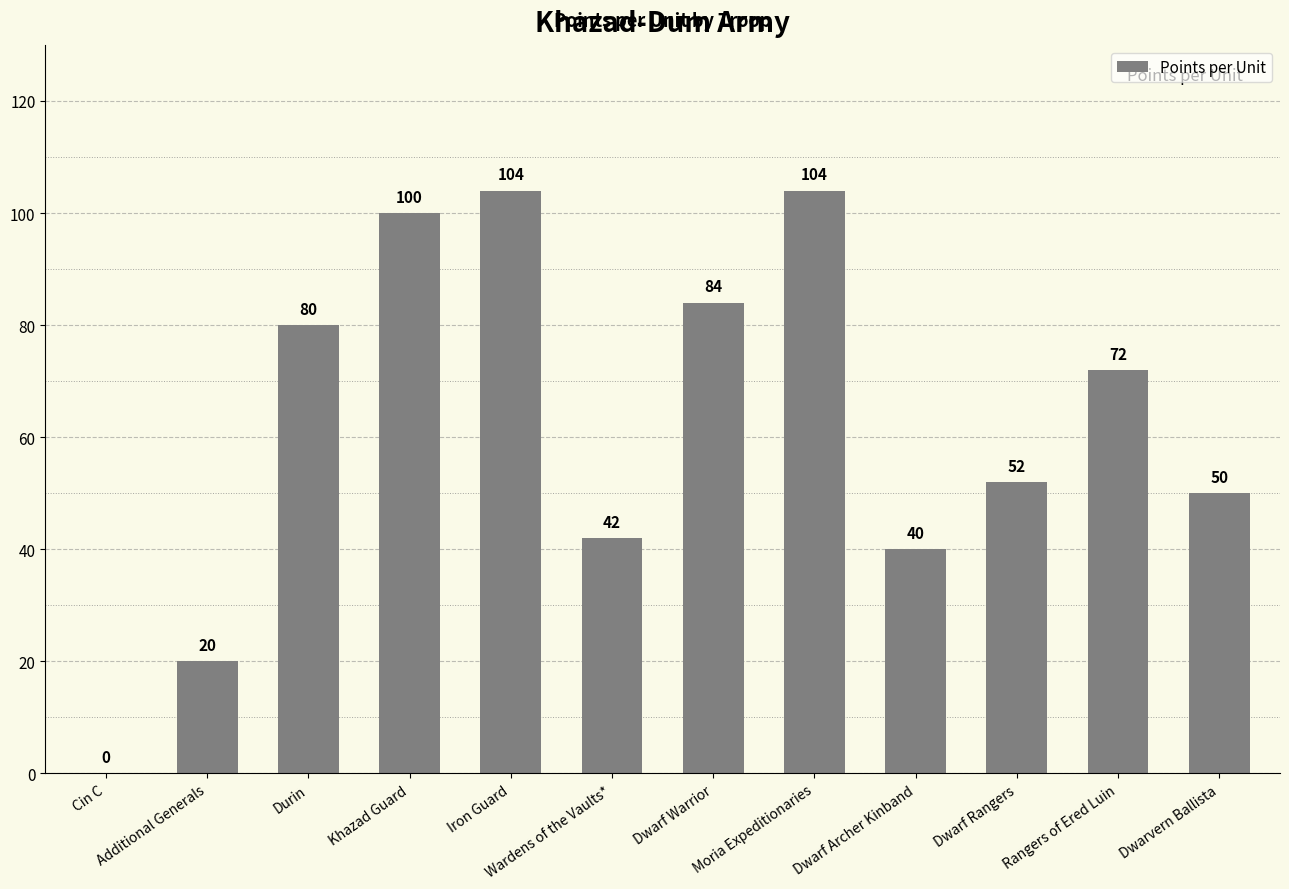

Is it true that the value at Moria Expeditionaries is 104?

True